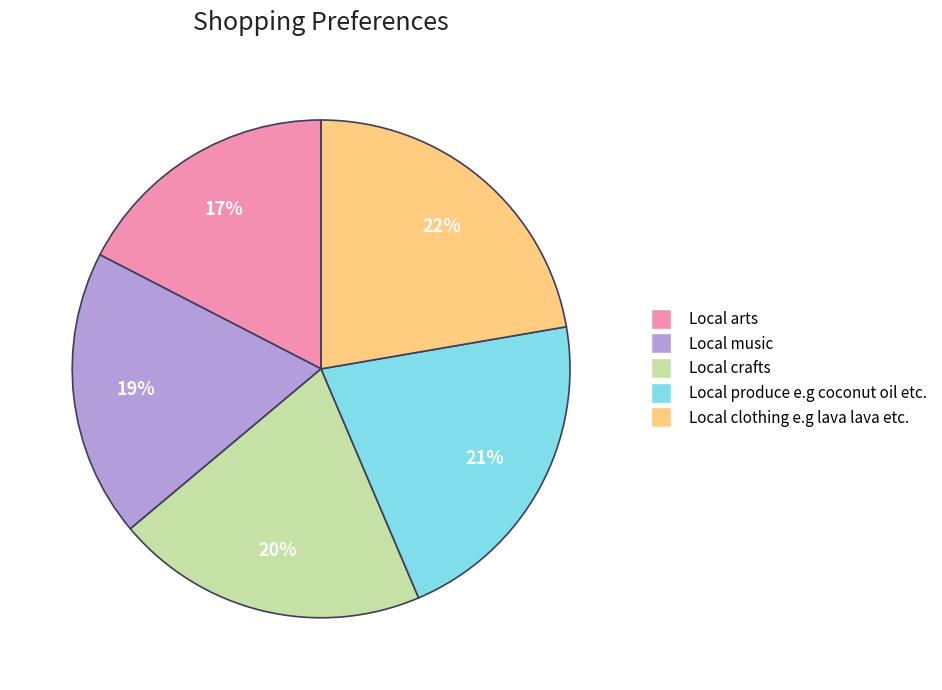

The Local produce e.g coconut oil etc. slice represents 21% of the pie. True or false?

True